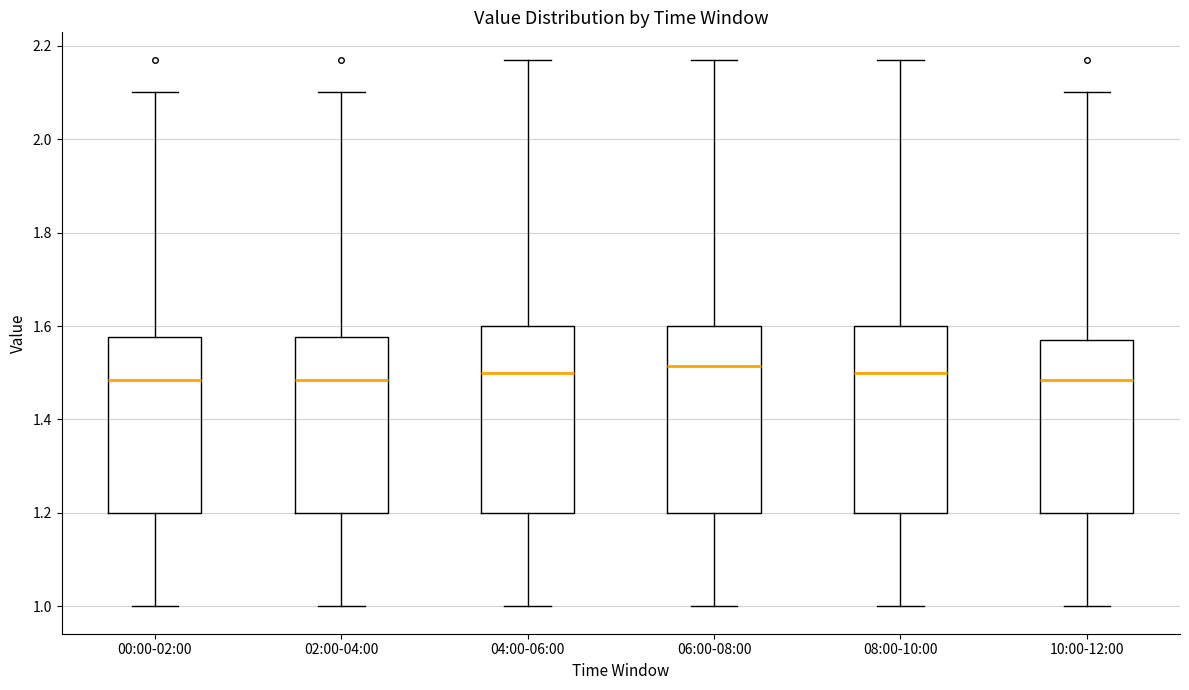

Reading left to right, read every box against the y-axis: the position of its median line, the range the box covers, and the ends of its whiskers. The values are not printed on the chart, so give them approximately, as read against the axis.

00:00-02:00: median 1.48, box 1.20 to 1.58, whiskers 1.00 to 2.10
02:00-04:00: median 1.48, box 1.20 to 1.58, whiskers 1.00 to 2.10
04:00-06:00: median 1.50, box 1.20 to 1.60, whiskers 1.00 to 2.18
06:00-08:00: median 1.52, box 1.20 to 1.60, whiskers 1.00 to 2.18
08:00-10:00: median 1.50, box 1.20 to 1.60, whiskers 1.00 to 2.18
10:00-12:00: median 1.48, box 1.20 to 1.58, whiskers 1.00 to 2.10